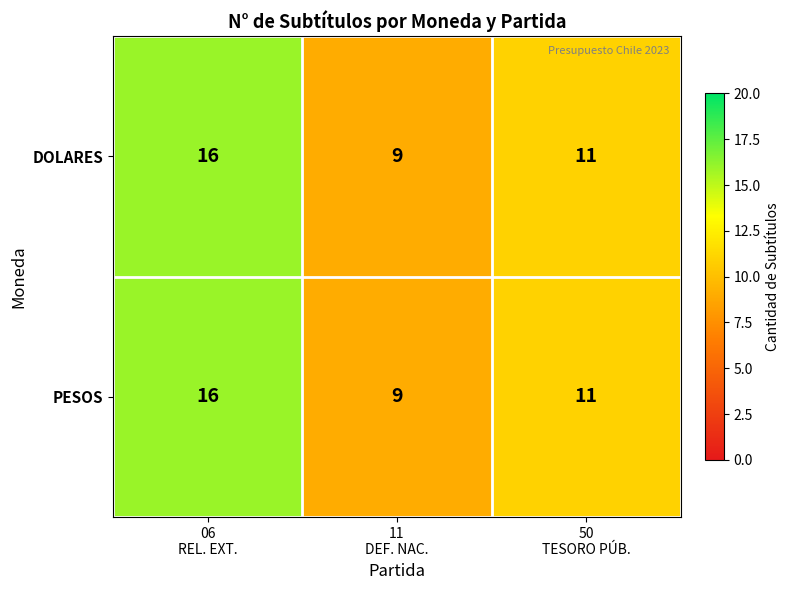

What is the sum of all DOLARES values?

36